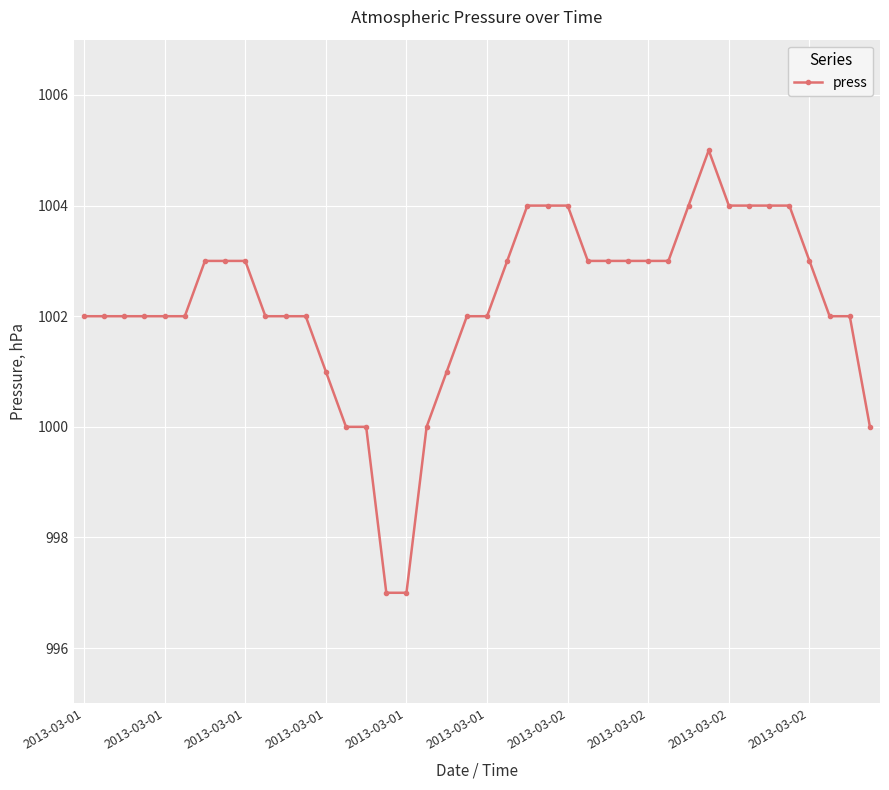

What is the value of the 4th point from the left?

1002